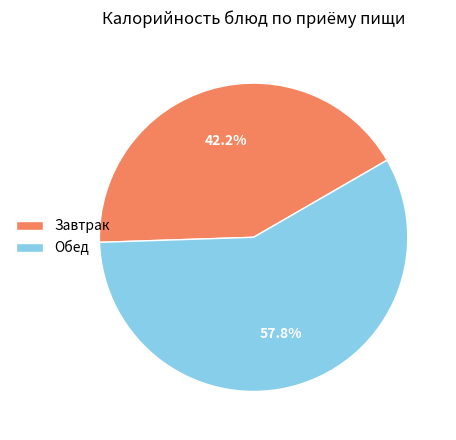

How much of the chart is everything except Завтрак?

57.8%